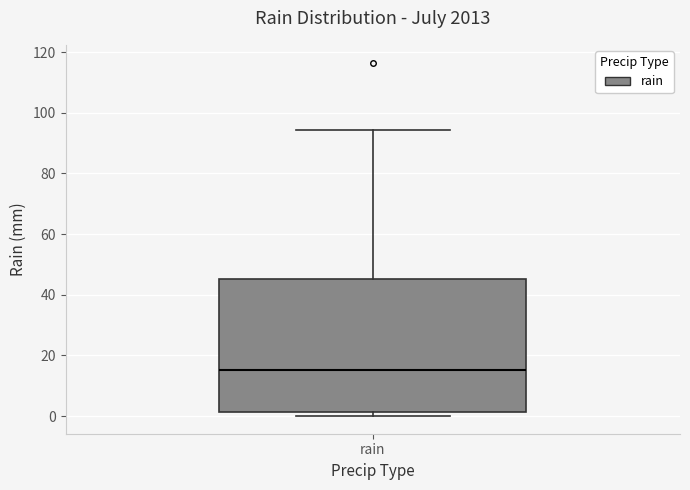

Transcribe this box plot: give where the median line is, the range the box spans, and where the two whiskers end, as read against the y-axis. The values are not printed on the chart, so give them approximately, as read against the axis.

median 16, box 2 to 46, whiskers 0 to 94